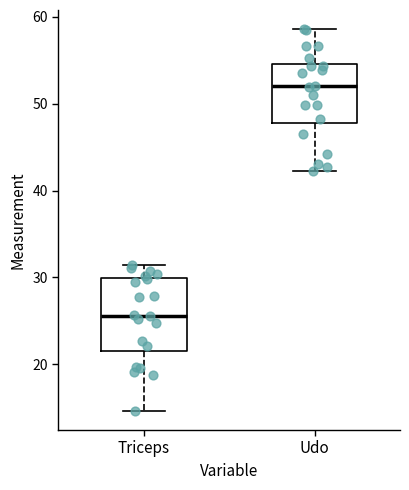

Reading left to right, transcribe this box plot: for each box, give where its median line is, the range the box spans, and where its two whiskers end, as read against the y-axis. The values are not printed on the chart, so give them approximately, as read against the axis.

Triceps: median 26, box 22 to 30, whiskers 15 to 31
Udo: median 52, box 48 to 55, whiskers 42 to 59